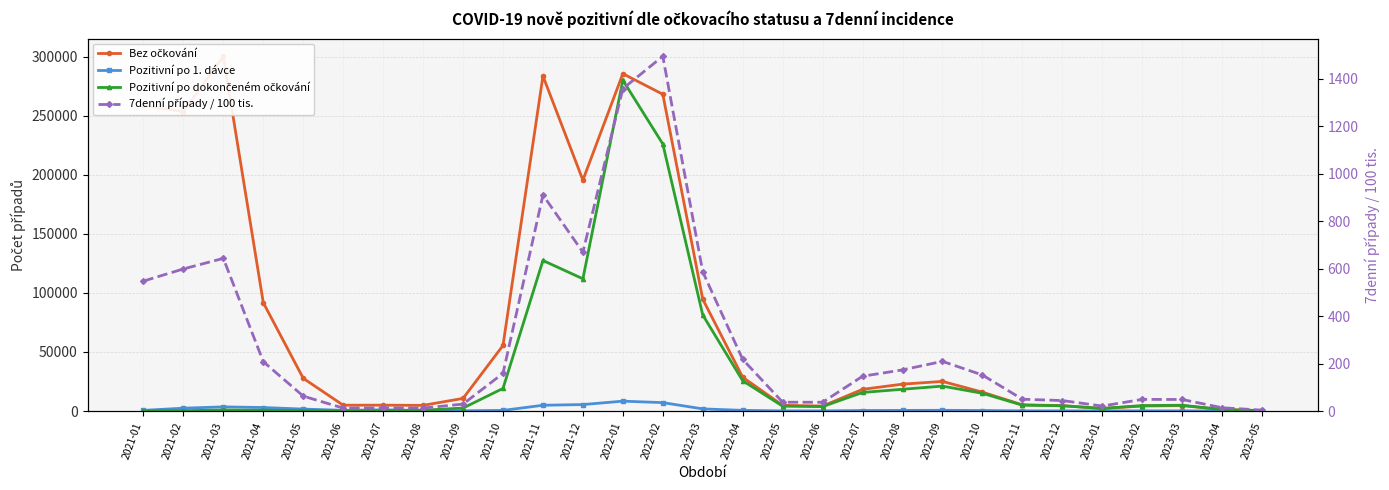

At which label does Pozitivní po 1. dávce reach its peak?

2022-01